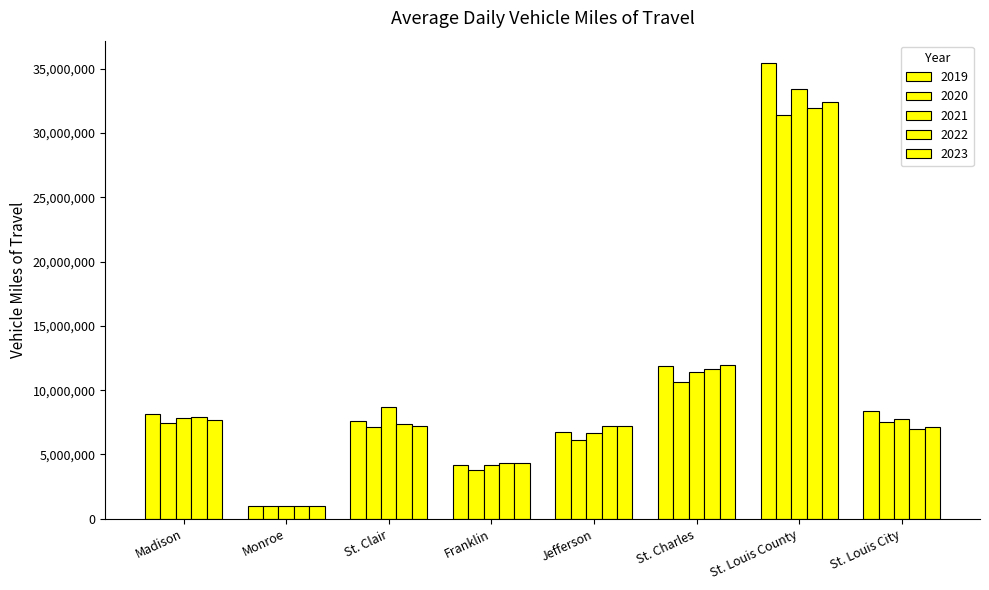

Which series changed the most between St. Clair and St. Louis City?

2021